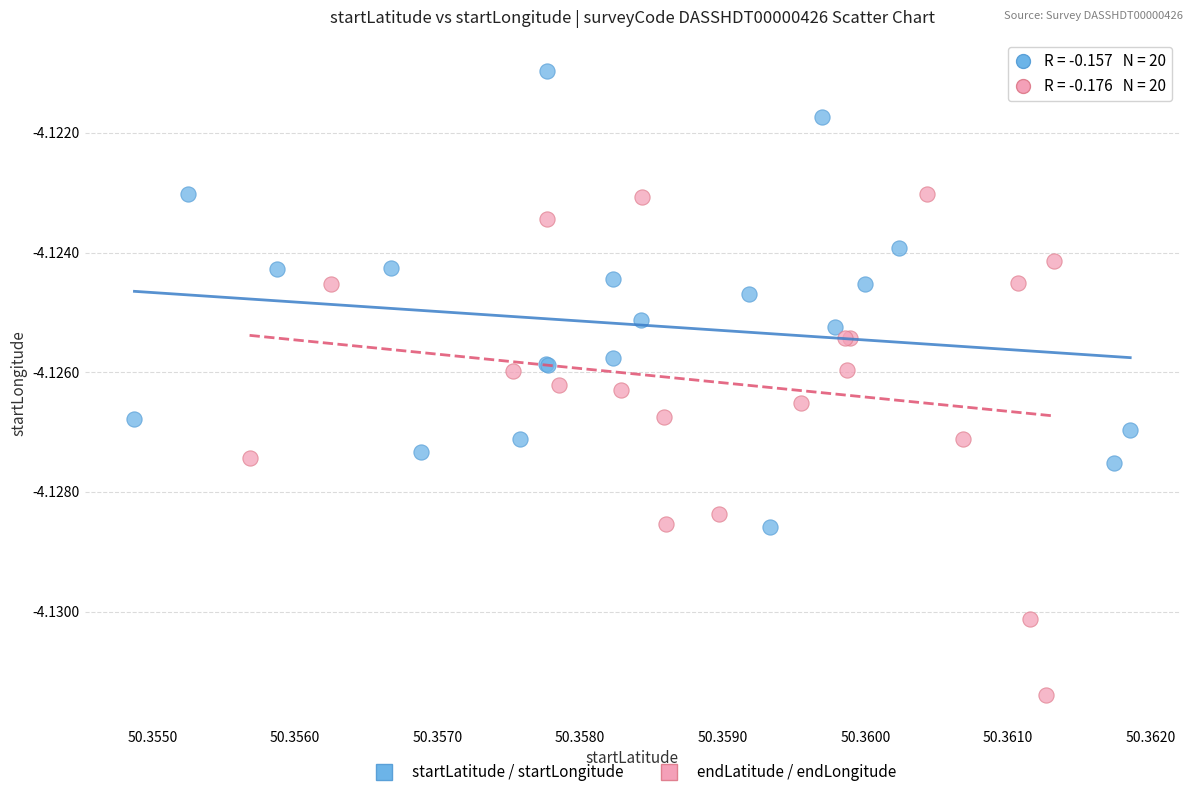

Which series has the widest spread of Y values?

endLatitude / endLongitude